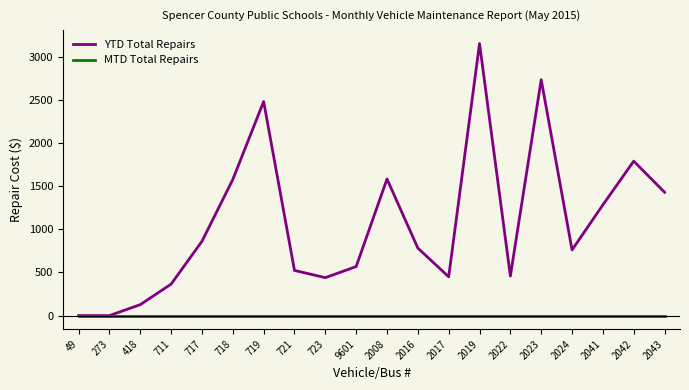

The value of YTD Total Repairs at 2024 is 762. True or false?

True